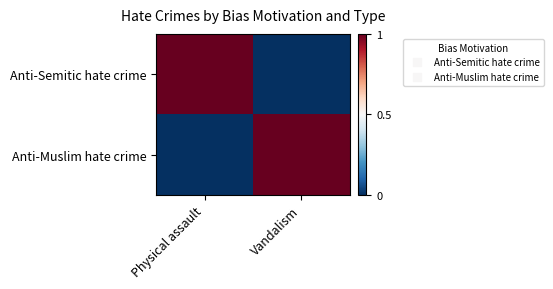

Which label corresponds to the largest value in the chart?

Physical assault